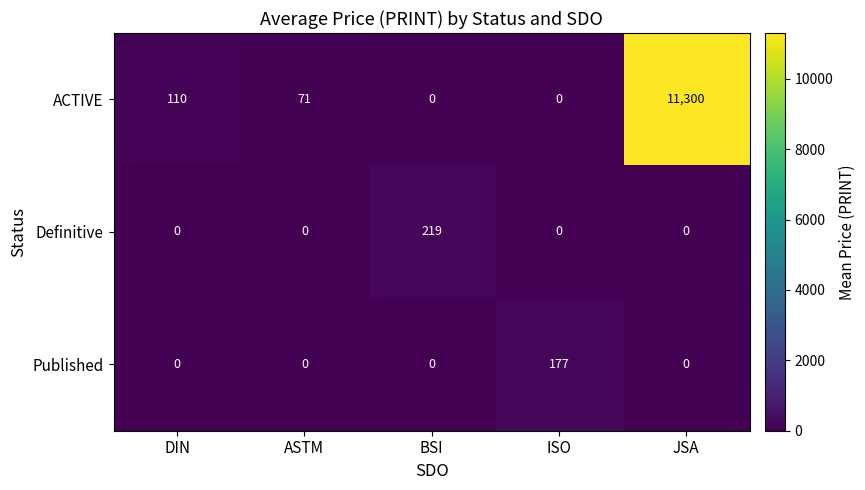

Which label corresponds to the largest value in the chart?

JSA